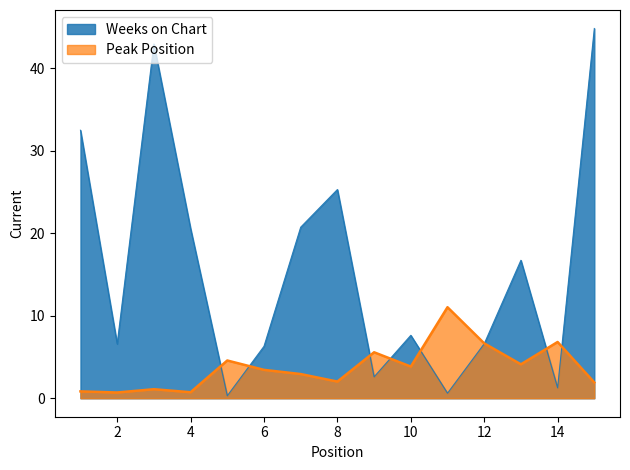

Reading left to right, extract all data points from this chart.

Weeks on Chart: 1=32.5	2=6.6	3=42.9	4=20.6	5=0.3	6=6.3	7=20.7	8=25.3	9=2.6	10=7.6	11=0.6	12=6.6	13=16.7	14=1.3	15=44.8
Peak Position: 1=0.8	2=0.7	3=1.1	4=0.7	5=4.6	6=3.4	7=2.9	8=2.0	9=5.6	10=3.8	11=11.0	12=6.7	13=4.1	14=6.8	15=1.9